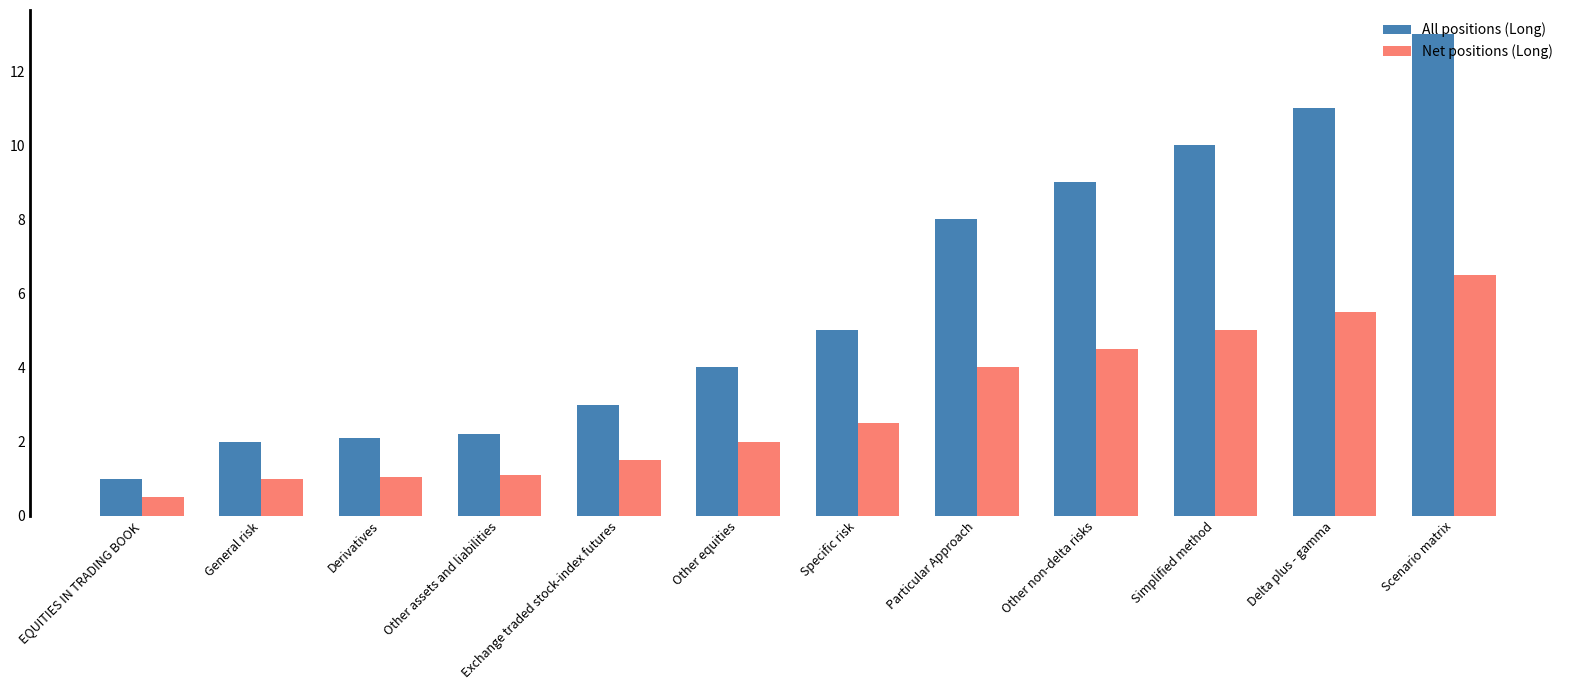

What is the sum of the Net positions (Long) values at Derivatives and Other assets and liabilities?

2.2